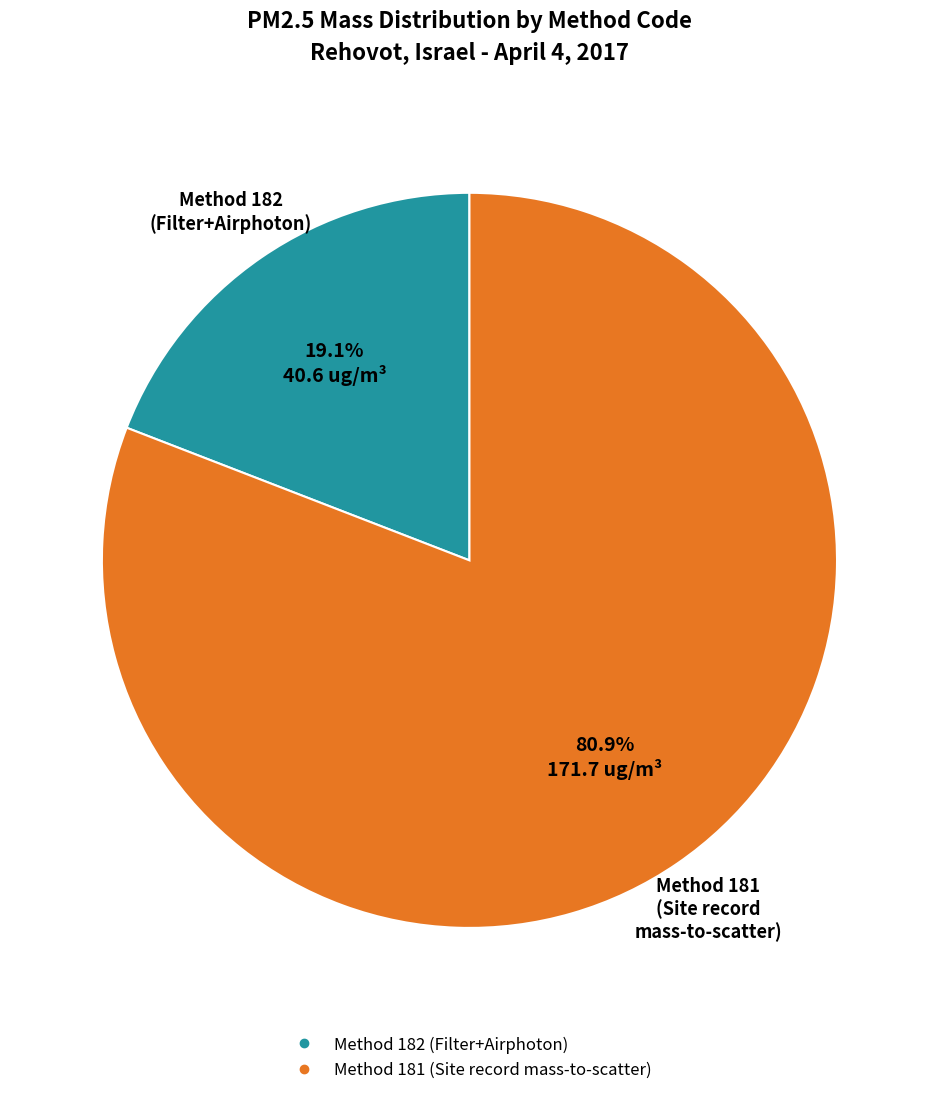

Does any single category account for the majority?

Yes